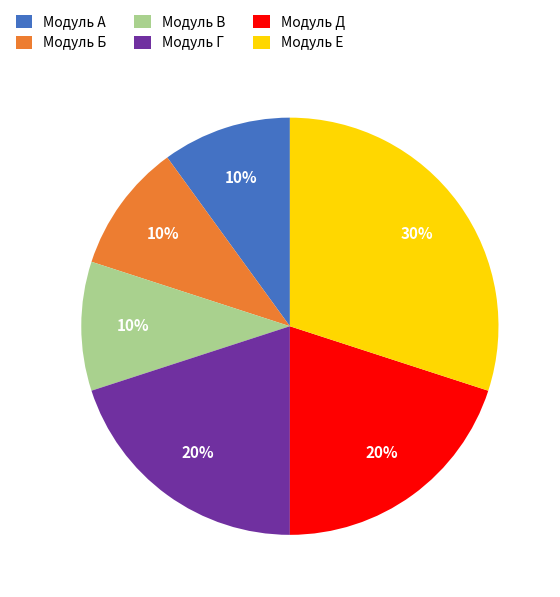

True or false: Модуль А accounts for 10% of the total.

True